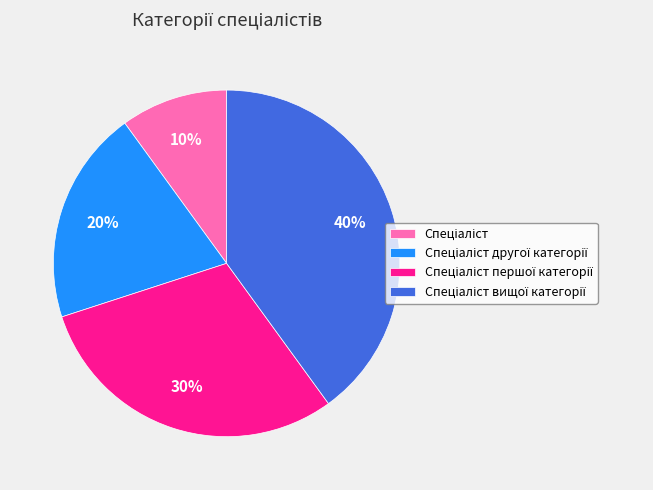

Is there a majority slice in this chart?

No